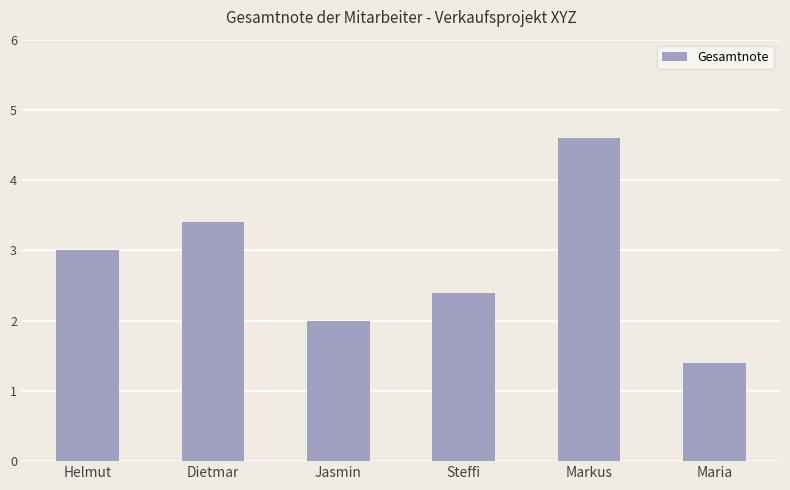

Reading left to right, extract all data points from this chart.

3.0	3.4	2.0	2.4	4.6	1.4